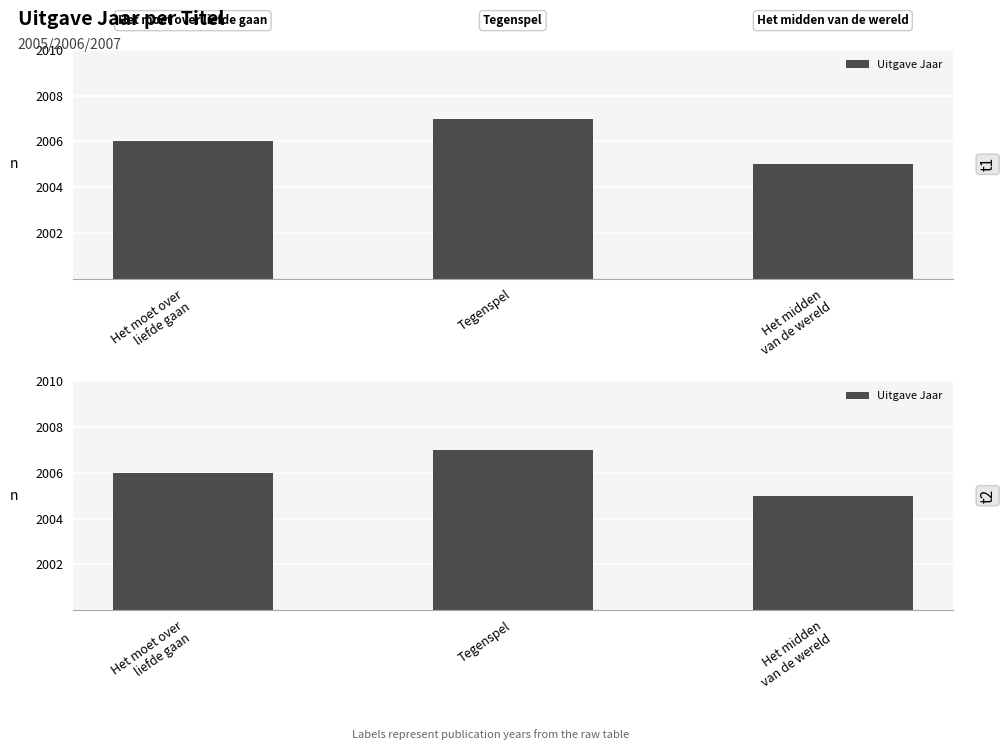

Between Tegenspel and Het moet over
liefde gaan, which is larger?

Tegenspel